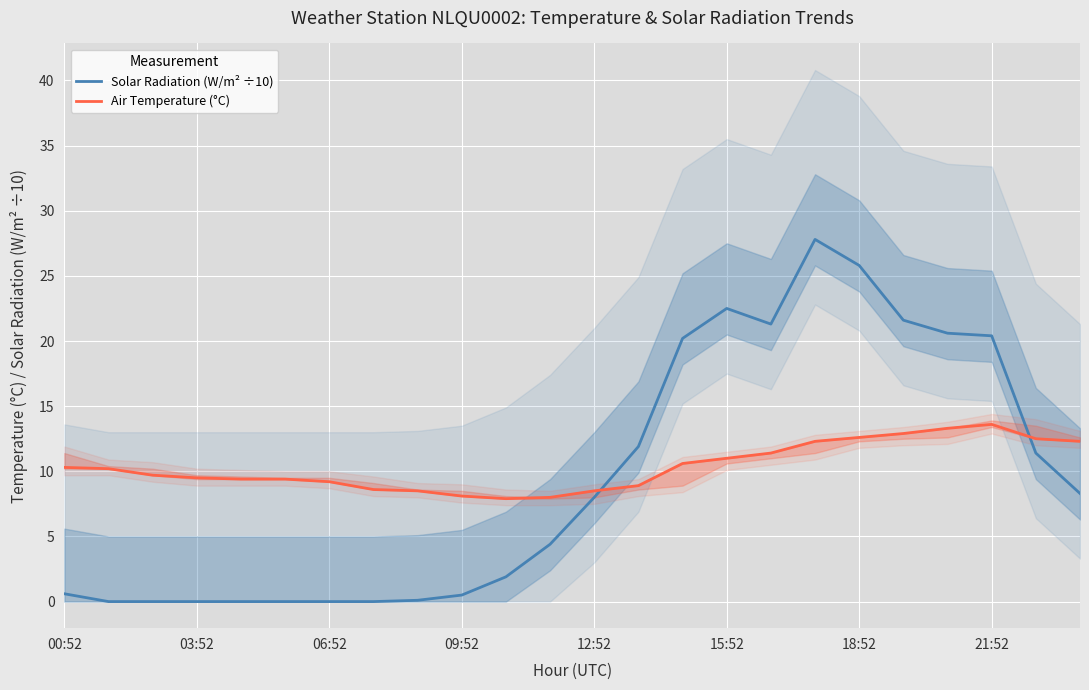

What is the difference between the Air Temperature (°C) values at 18:52 and 15:52?

1.6